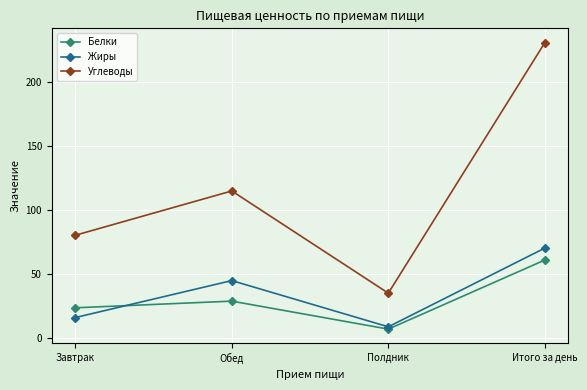

Rank the series at Итого за день from lowest to highest value.

Белки, Жиры, Углеводы